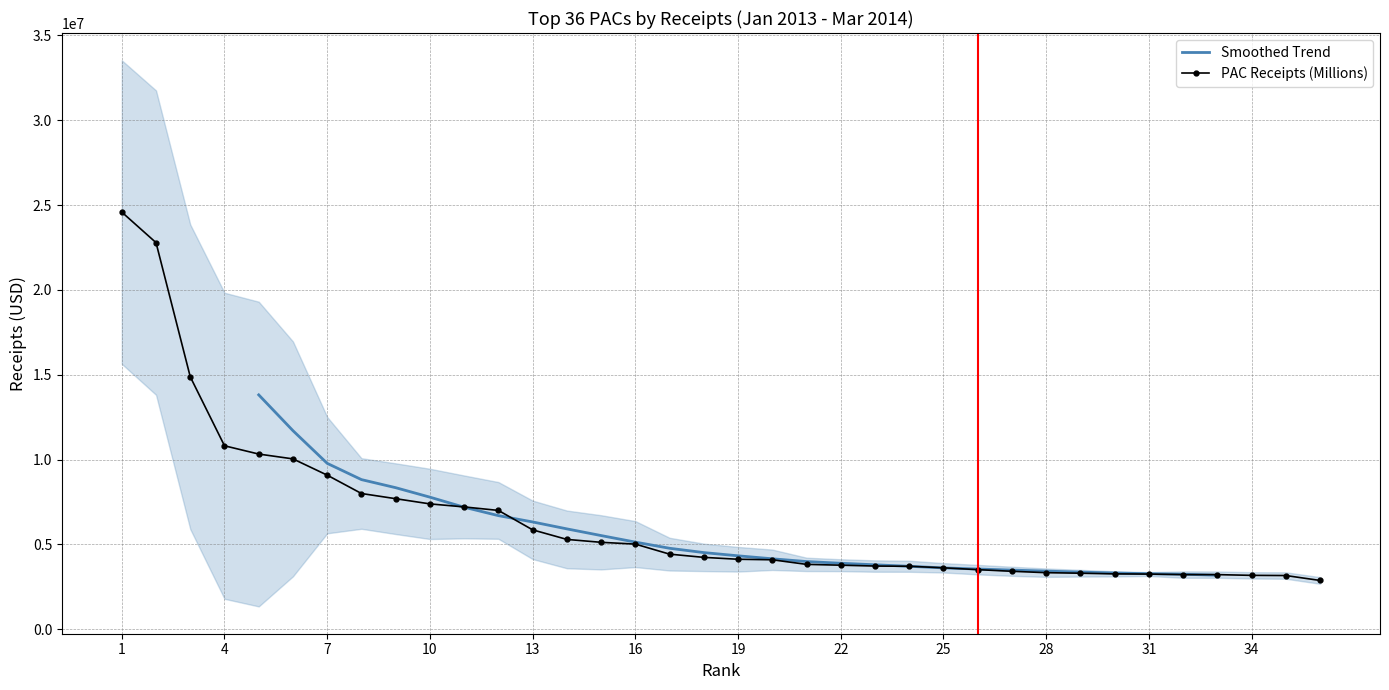

What is the smallest value displayed?

2877082.0